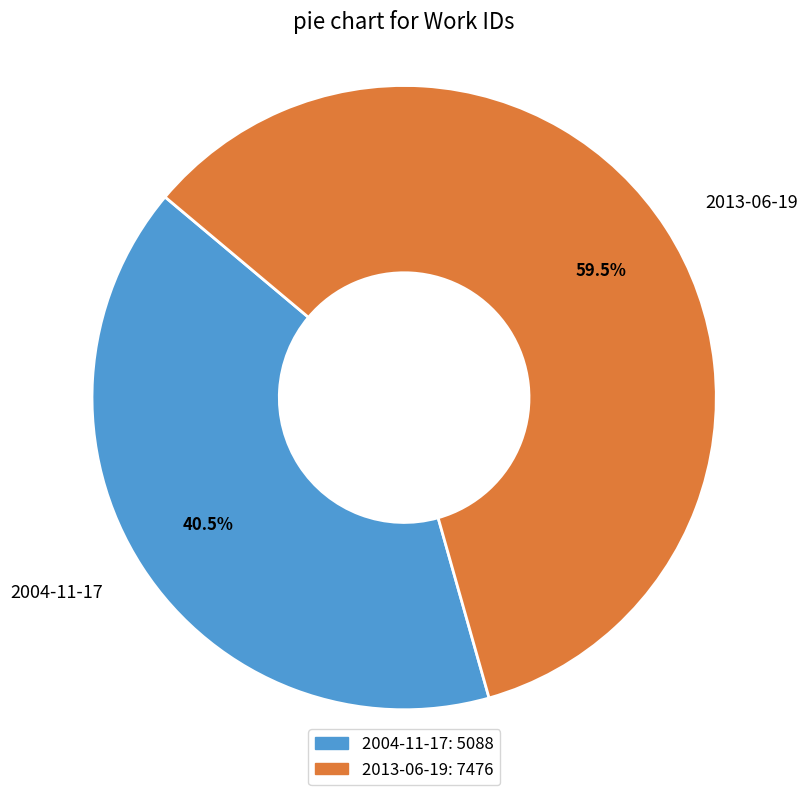

Does 2004-11-17 represent more than half of the total?

No